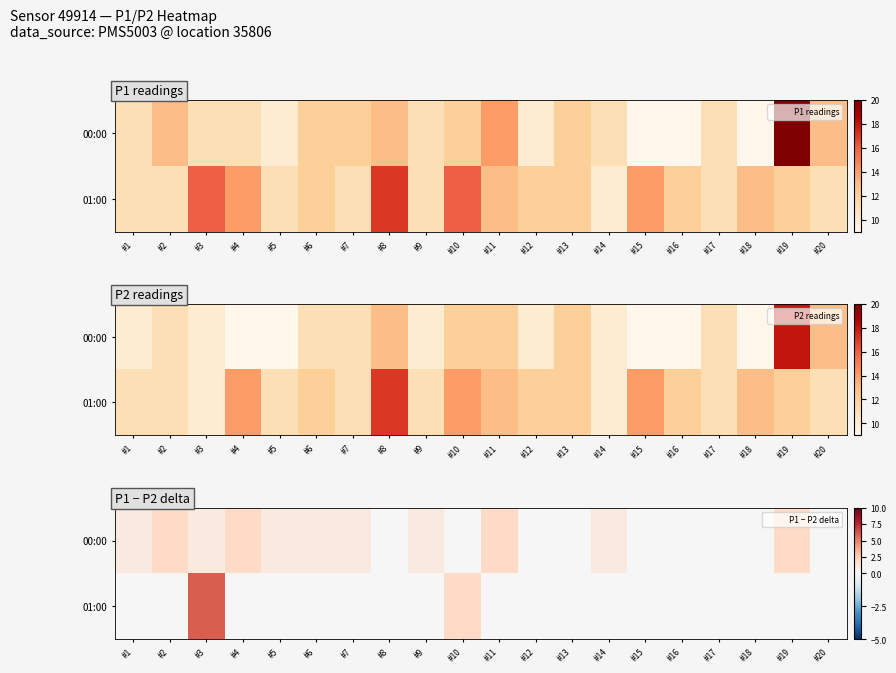

True or false: 00:00 has a value of 0 at #20.

True